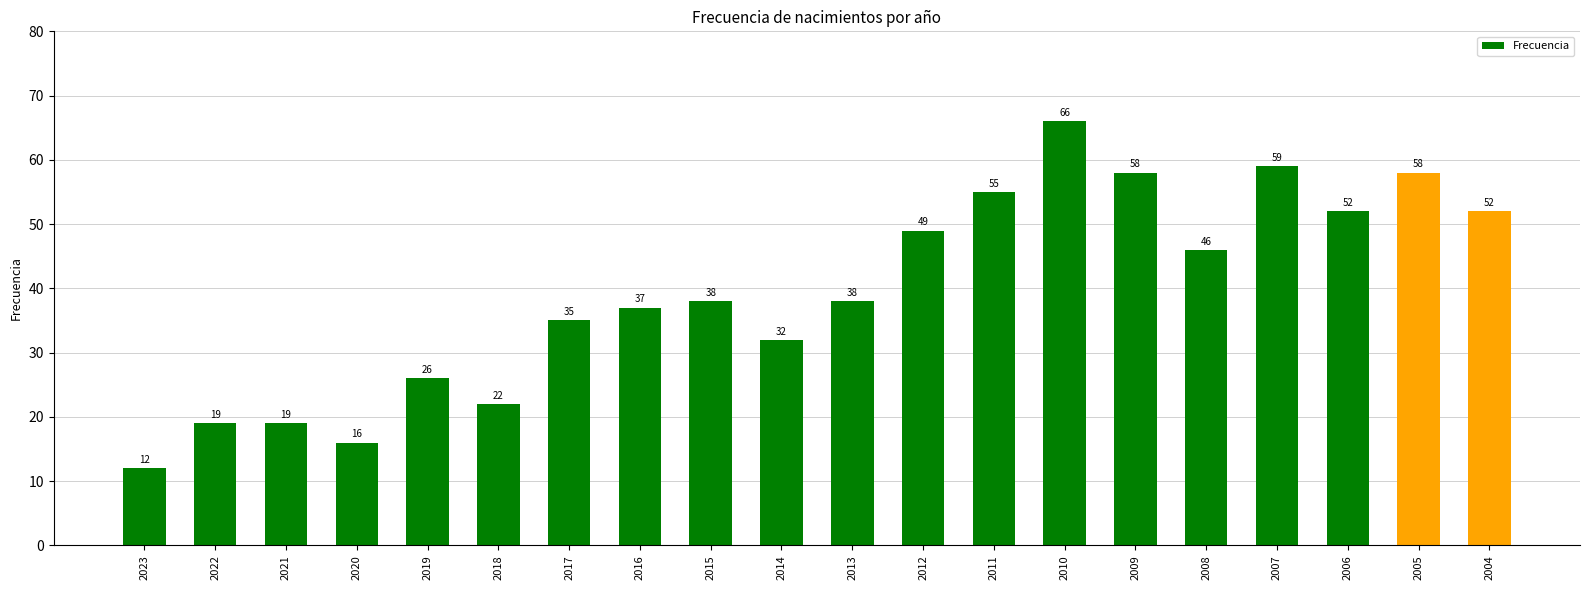

How many data points does each series have?

20